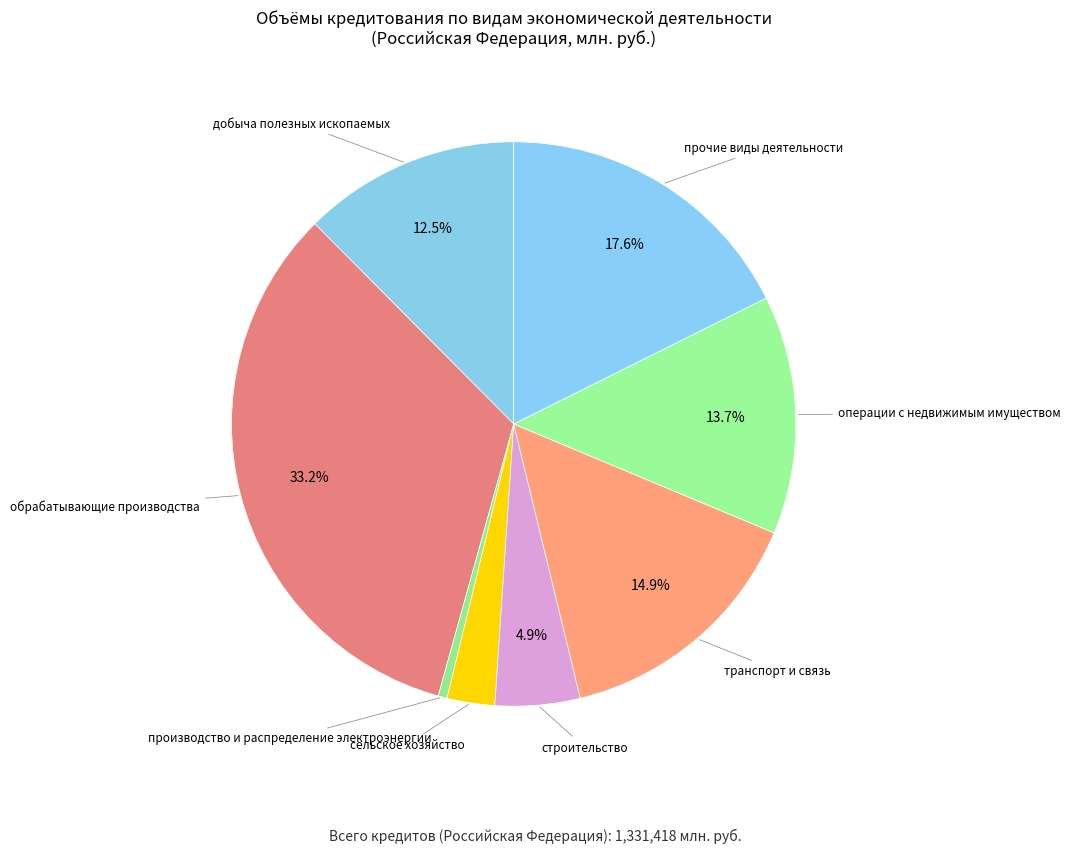

To the nearest percent, what is the difference between the largest and smallest slice percentages?

33%